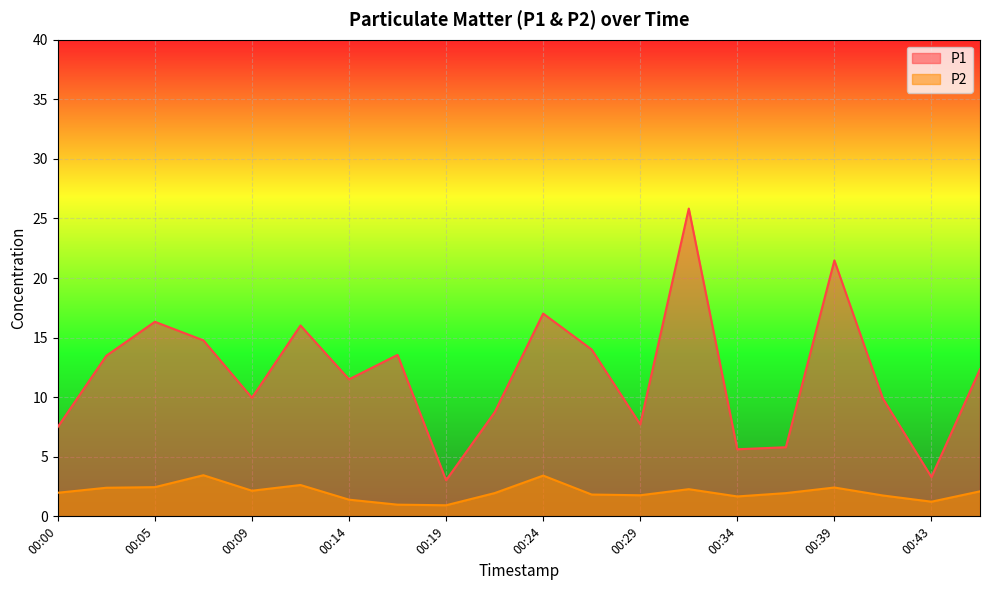

Which category has the highest value across all series?

00:31